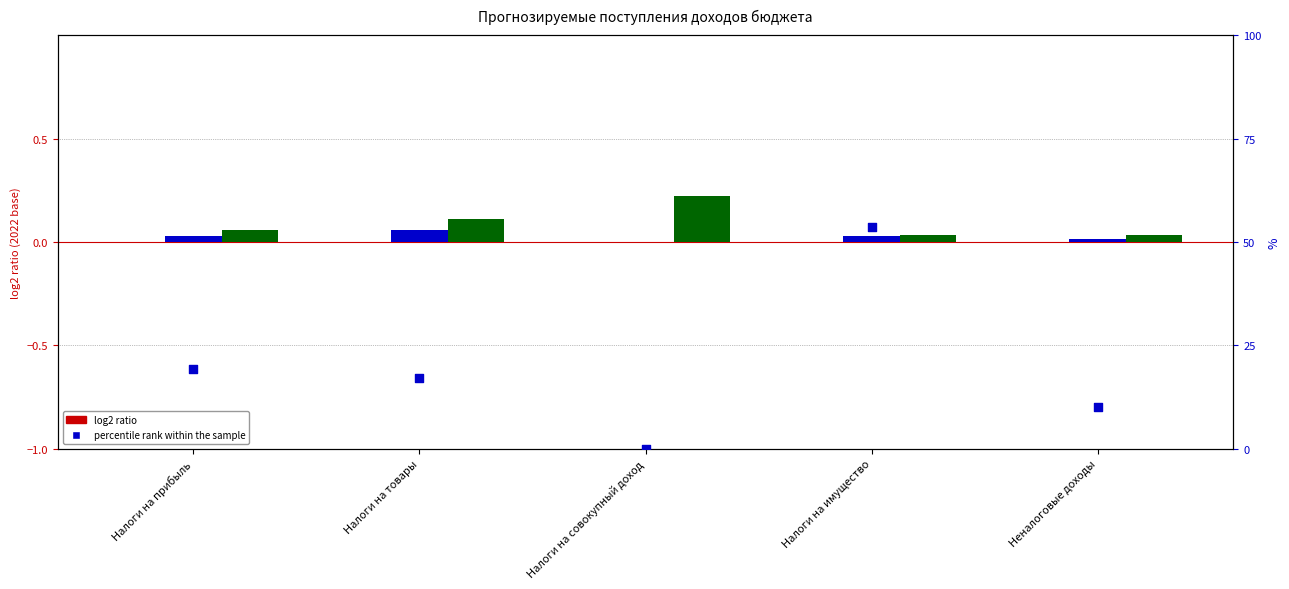

Which series reaches the minimum Y coordinate?

Сумма 2022 г.